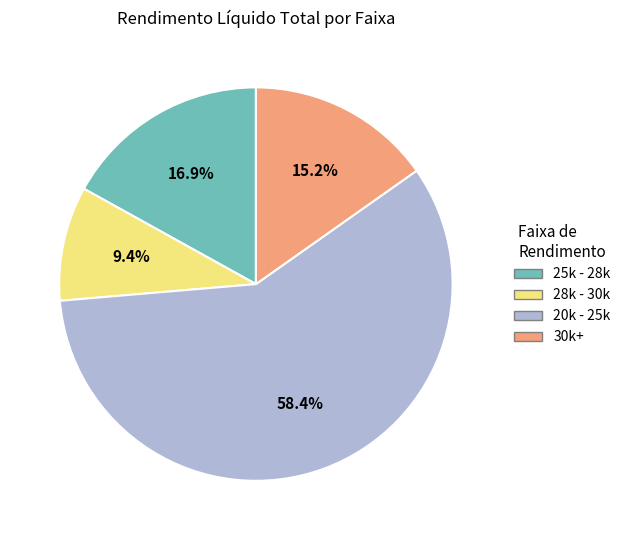

Is there a majority slice in this chart?

Yes